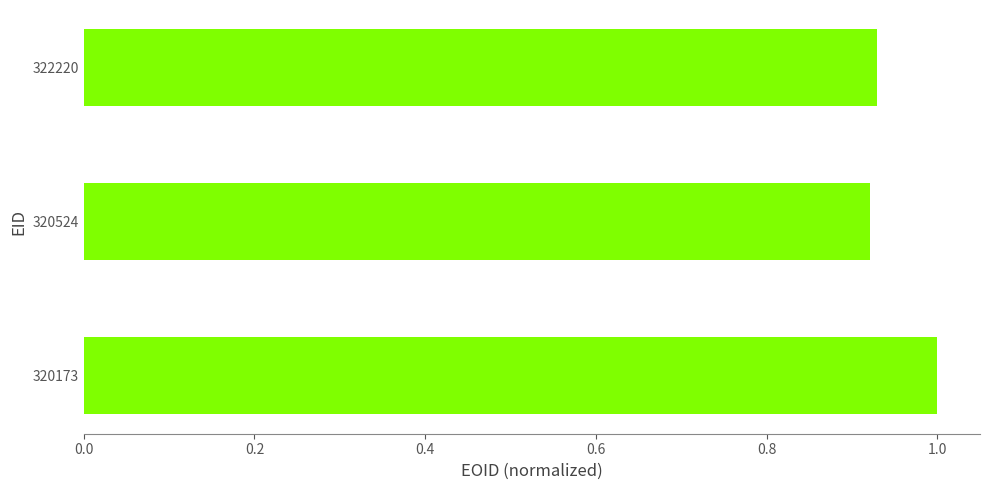

Between 322220 and 320173, which is larger?

320173